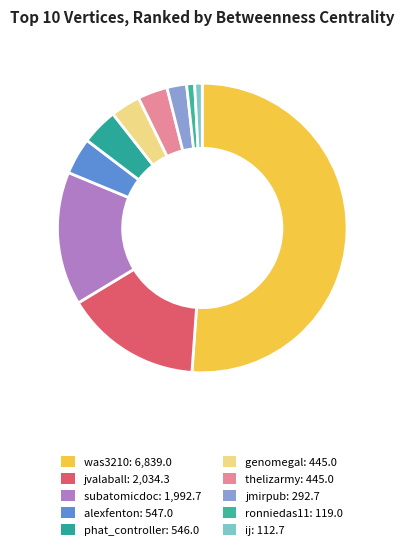

True or false: thelizarmy accounts for 3% of the total.

True